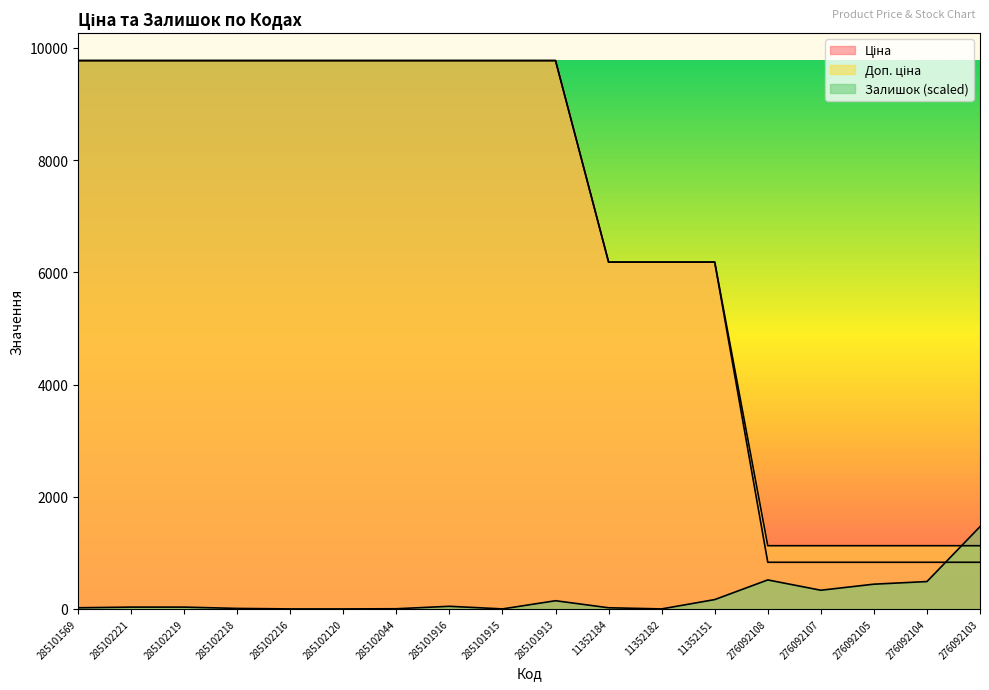

Between 285102221 and 285101913, which is larger?

285102221